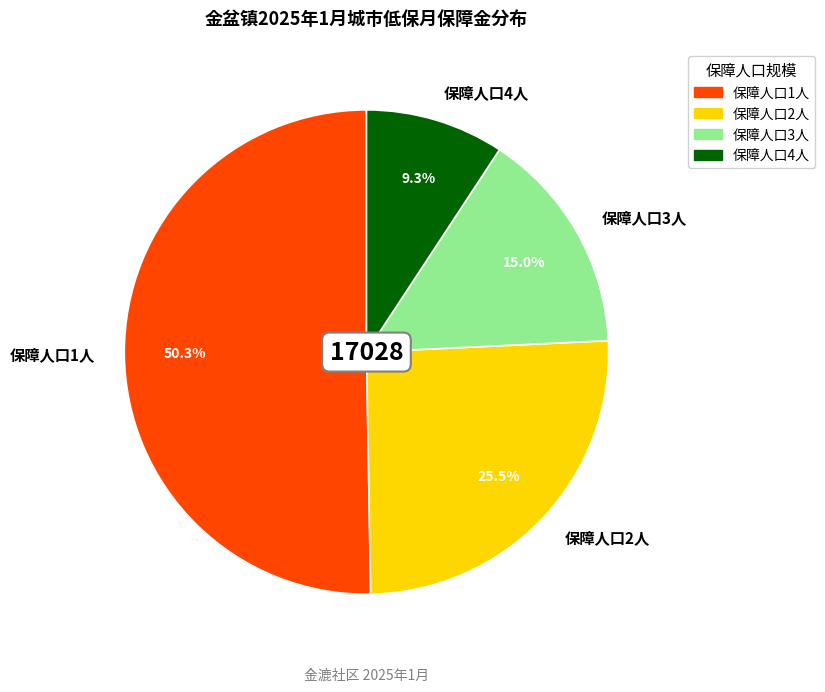

Combined, do 保障人口1人 and 保障人口4人 account for over 50%?

Yes